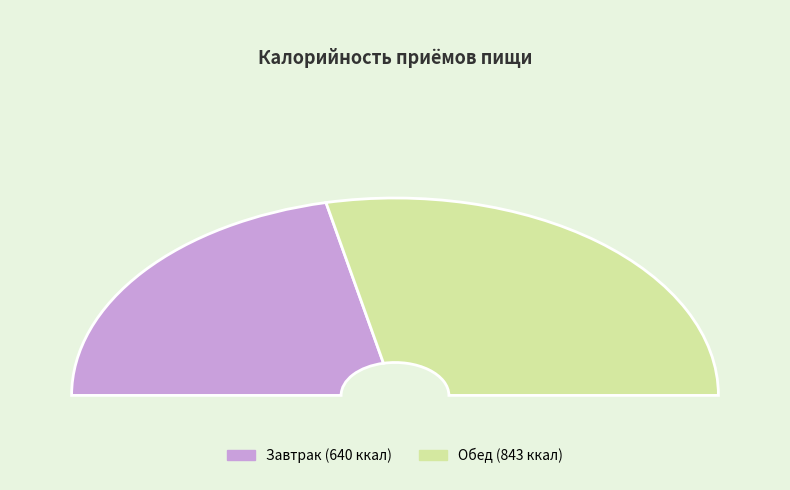

Which category accounts for the majority?

Обед